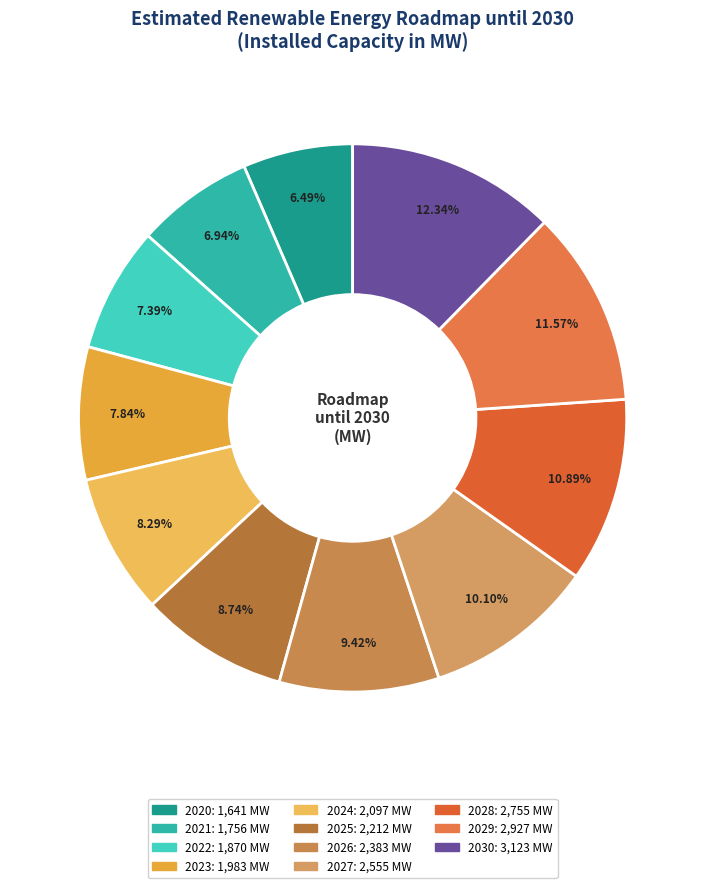

Count the number of slices in the pie.

11